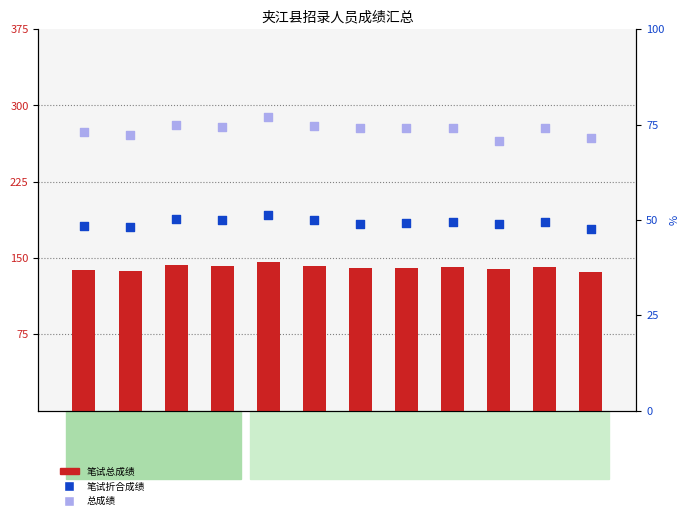

Which series has the largest total across all categories?

笔试总成绩